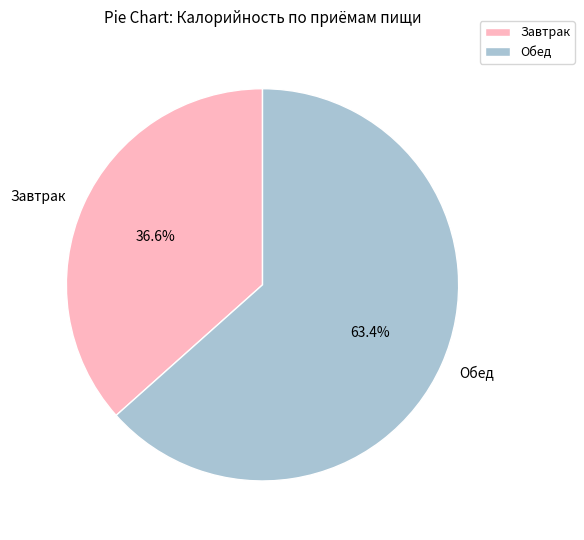

What is the smallest slice in the pie chart?

Завтрак